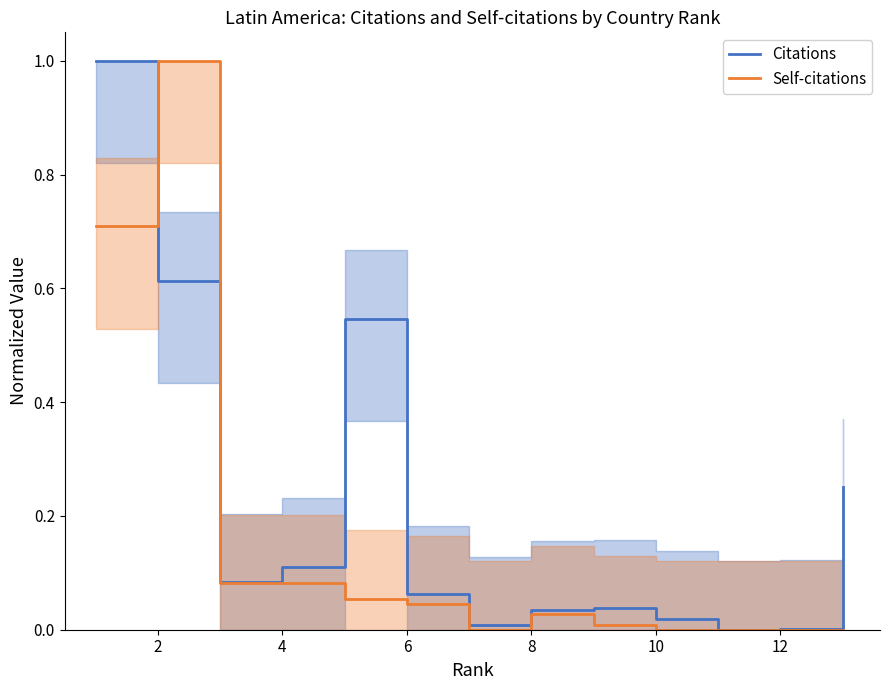

Which series has the largest total across all categories?

Citations